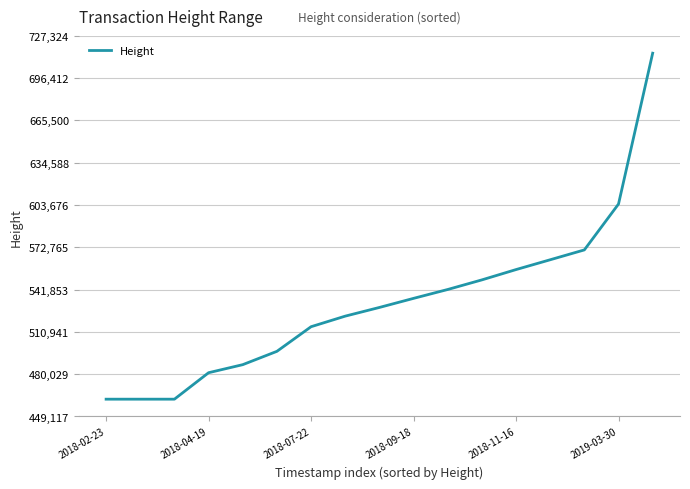

What is the maximum value shown in the chart?

714679